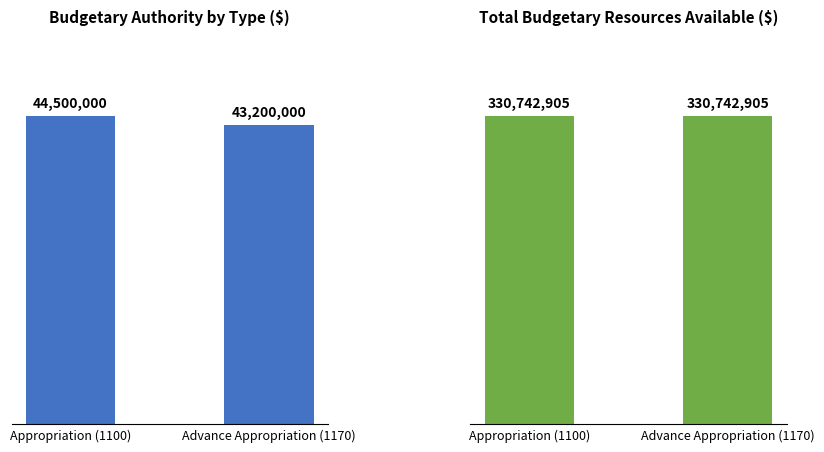

What is the label of the 1st bar from the left?

Appropriation (1100)